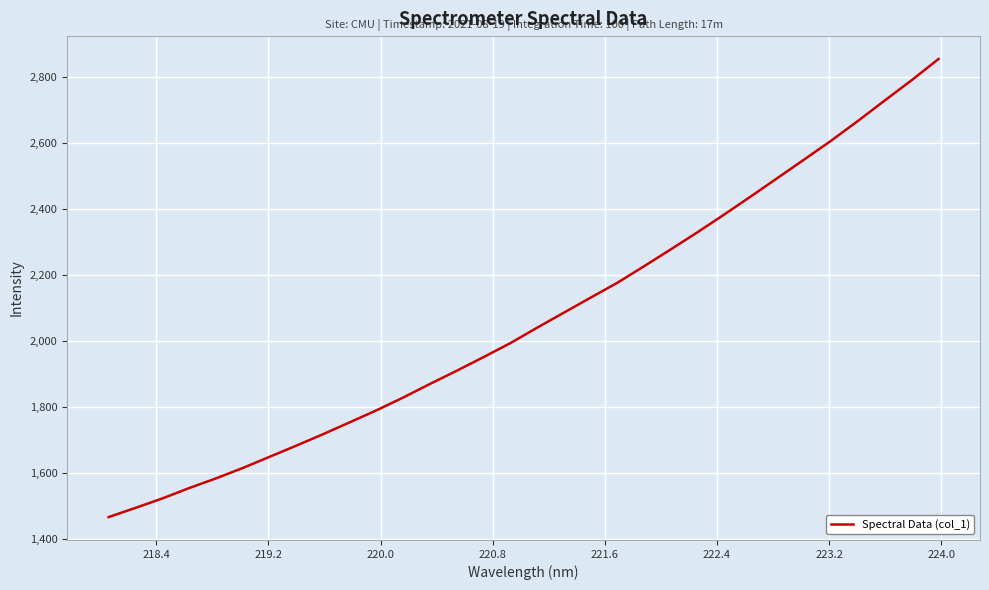

What is the sum of all values?

66178.0